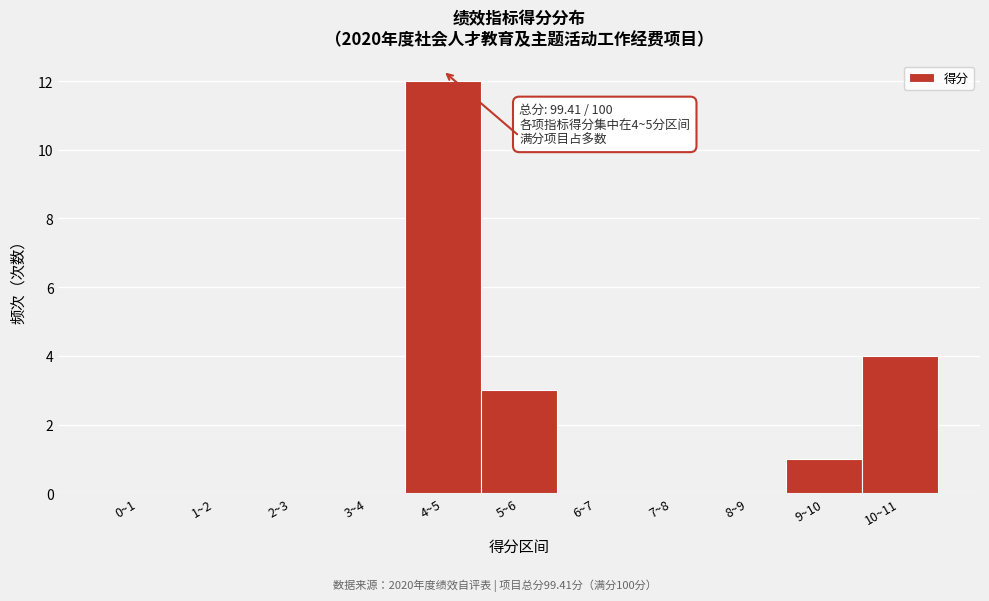

Reading left to right, list all the values displayed in this chart.

0~1=0	1~2=0	2~3=0	3~4=0	4~5=12	5~6=3	6~7=0	7~8=0	8~9=0	9~10=1	10~11=4